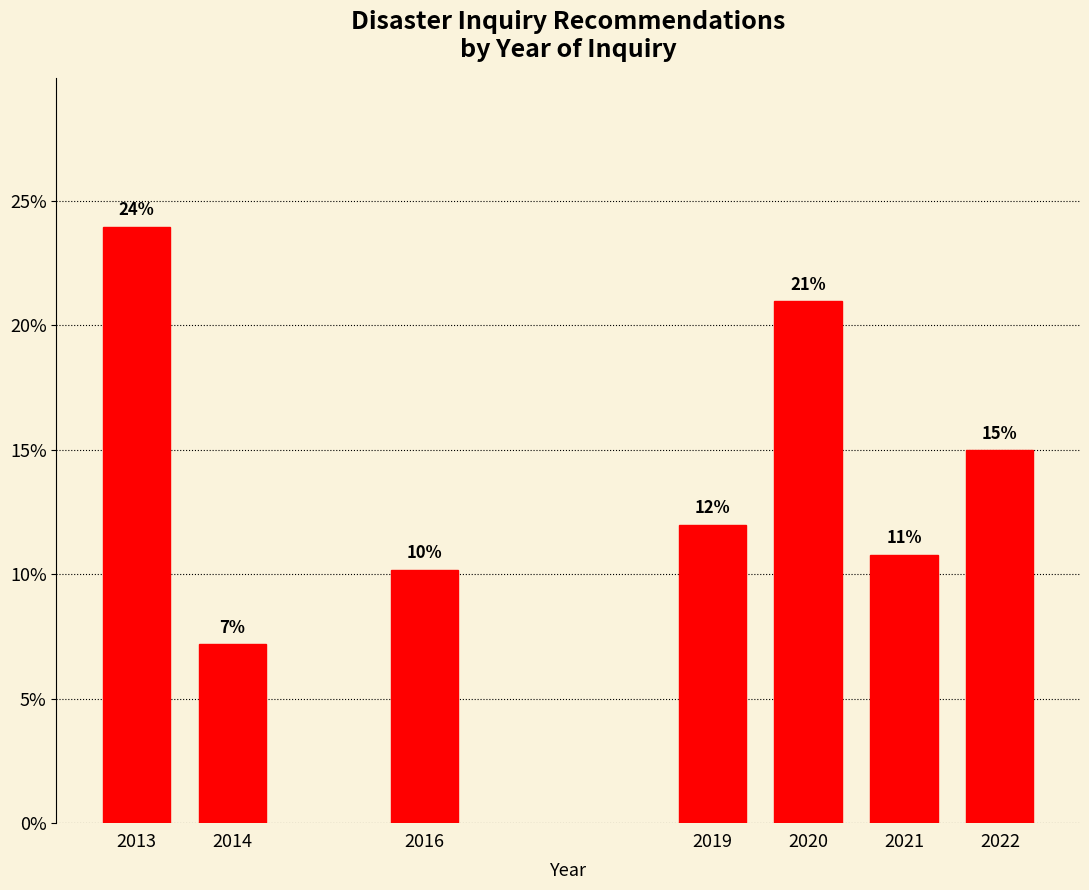

The value at 2020 is 21.0. True or false?

True